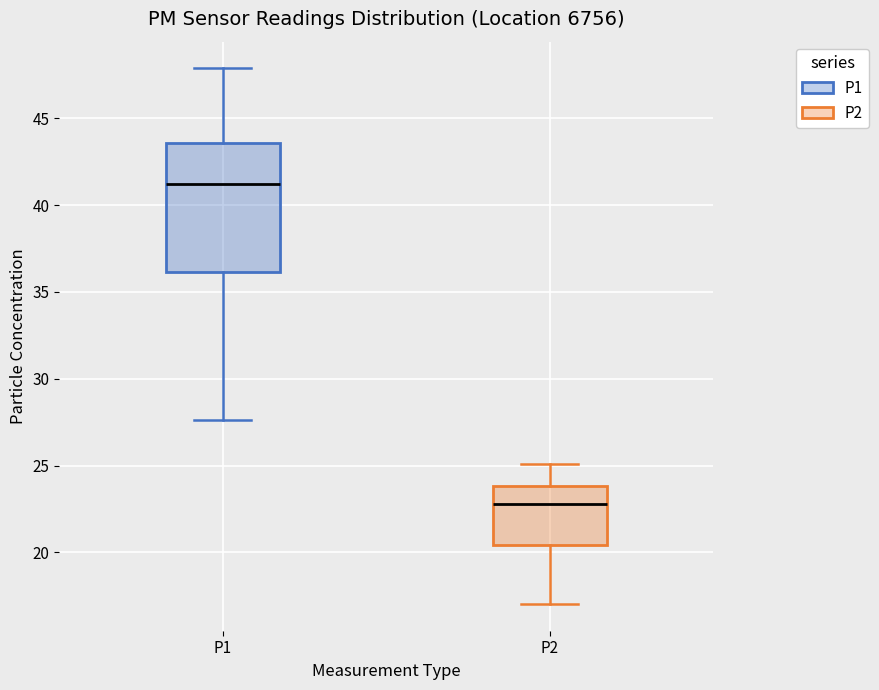

Comparing the boxes themselves (not the whiskers), which one is the tallest?

P1